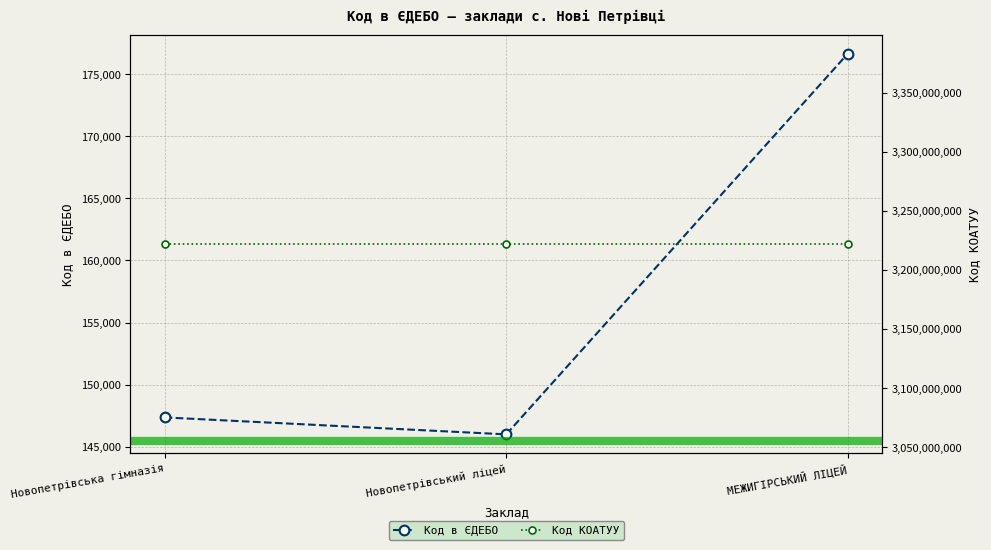

Which series changed the most between Новопетрівська гімназія and Новопетрівський ліцей?

Код в ЄДЕБО